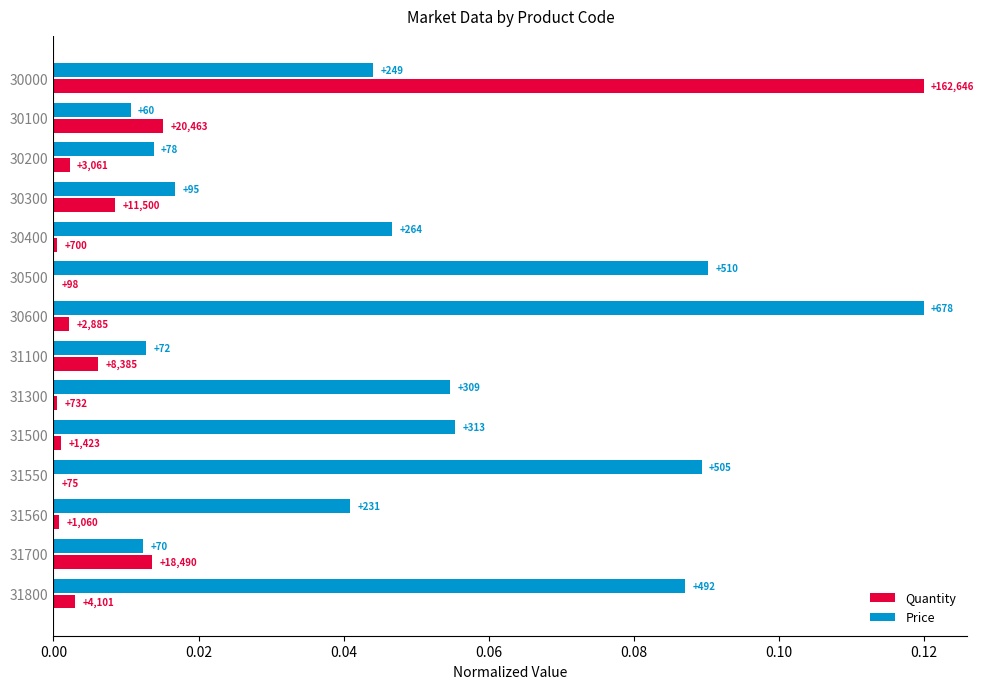

What is the difference between the second highest and second lowest values in the Price series?

0.1